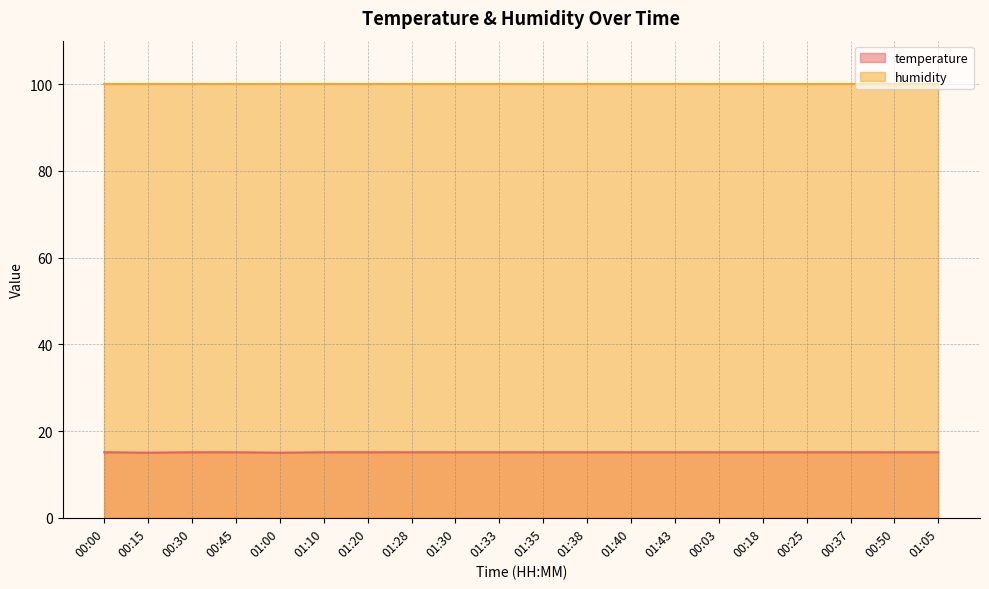

What is the label of the 20th point from the left?

01:05